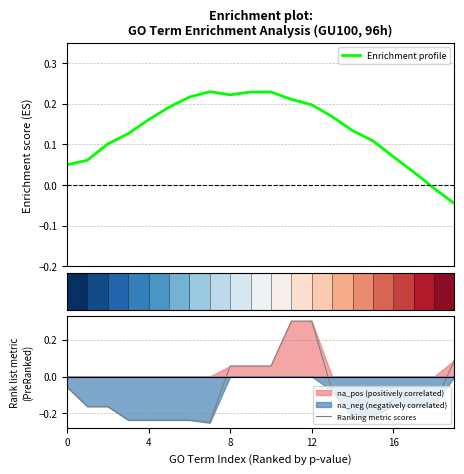

At which label does Ranking metric scores first exceed 0?

8